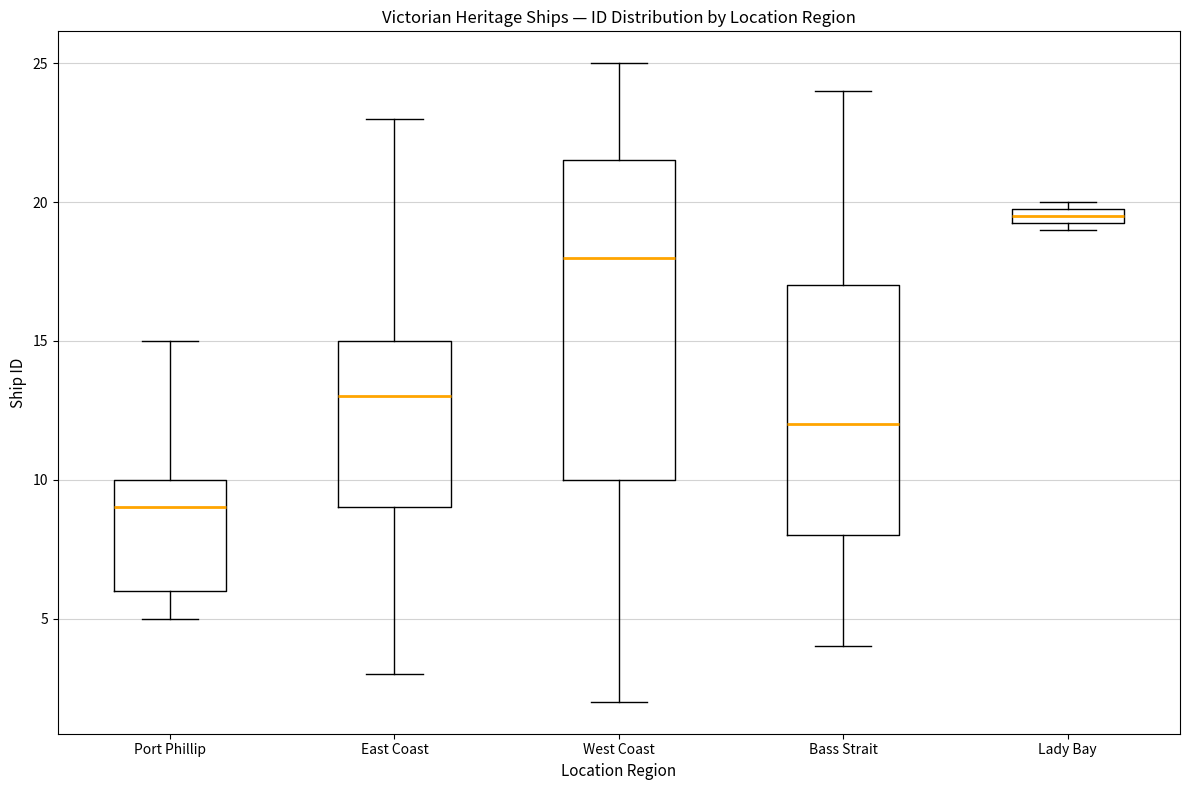

Comparing the boxes themselves (not the whiskers), which one is the tallest?

West Coast